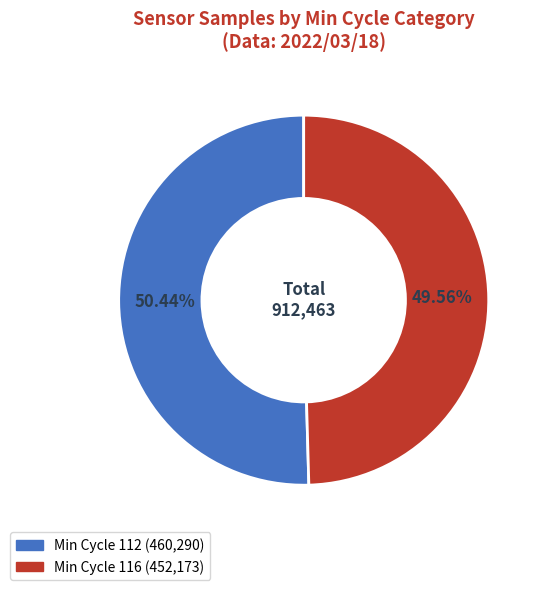

Does any single category account for the majority?

Yes